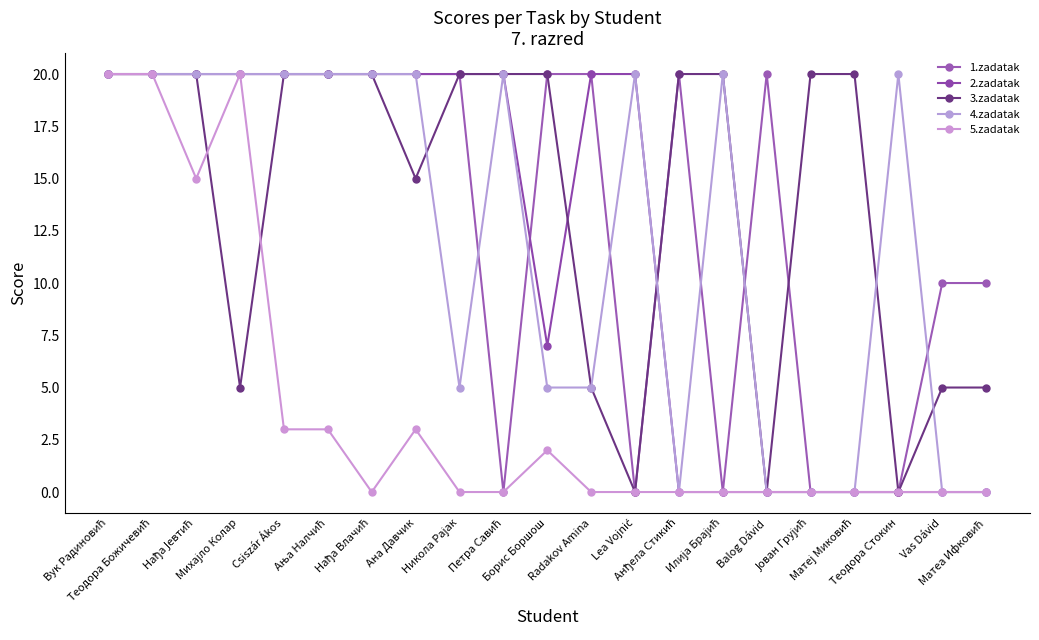

Which category has the lowest value in the 5.zadatak series?

Нађа Влачић